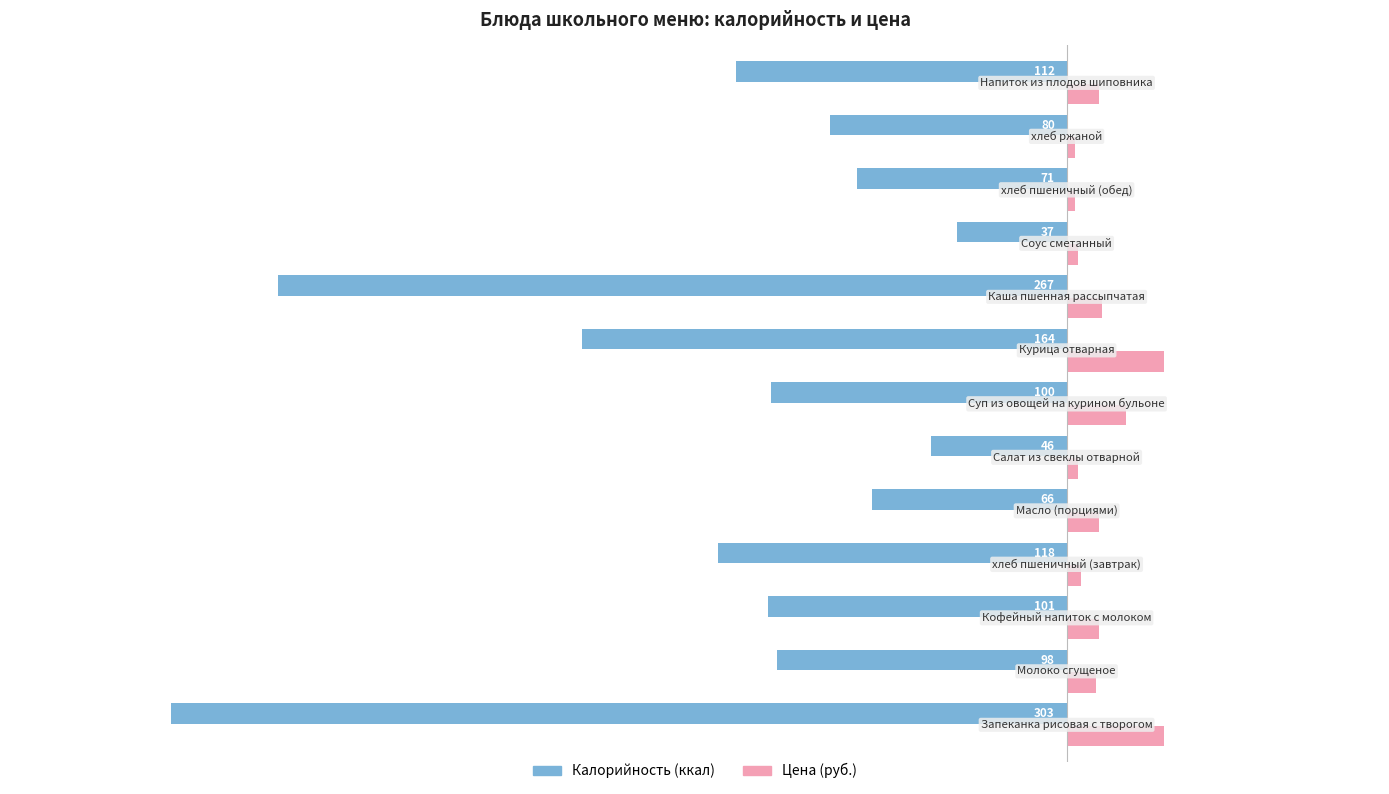

What is the greatest value displayed?

33